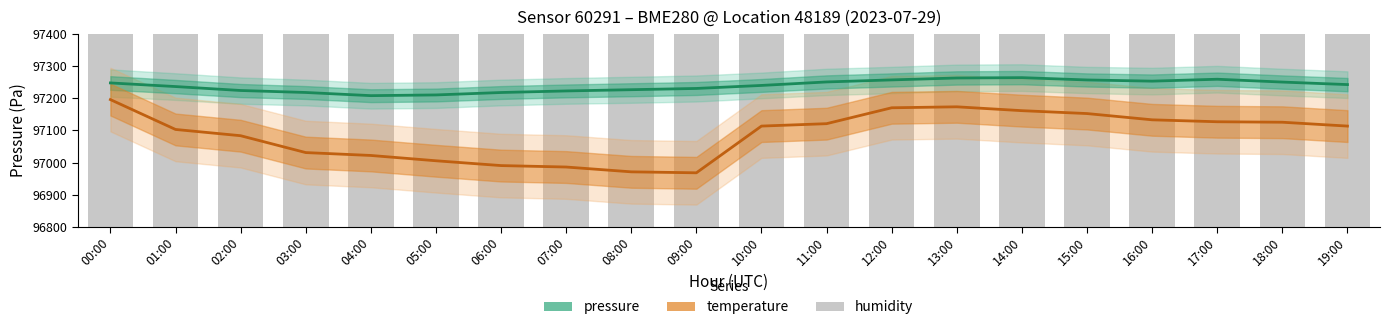

Reading left to right, what are all the values shown in this chart?

pressure: 00:00=97247.9	01:00=97236.6	02:00=97224.3	03:00=97218.1	04:00=97208.3	05:00=97210.5	06:00=97218.0	07:00=97222.9	08:00=97226.8	09:00=97230.7	10:00=97240.1	11:00=97250.9	12:00=97257.3	13:00=97263.3	14:00=97264.3	15:00=97257.1	16:00=97253.4	17:00=97259.4	18:00=97250.6	19:00=97242.8
temperature: 00:00=97196.0	01:00=97103.0	02:00=97083.5	03:00=97031.0	04:00=97022.0	05:00=97005.5	06:00=96990.5	07:00=96986.0	08:00=96971.0	09:00=96968.0	10:00=97113.5	11:00=97121.0	12:00=97170.5	13:00=97173.5	14:00=97161.5	15:00=97152.5	16:00=97133.0	17:00=97127.0	18:00=97125.5	19:00=97113.5
humidity: 00:00=96875.0	01:00=96875.0	02:00=96875.0	03:00=96875.0	04:00=96875.0	05:00=96875.0	06:00=96875.0	07:00=96875.0	08:00=96875.0	09:00=96875.0	10:00=96875.0	11:00=96875.0	12:00=96875.0	13:00=96875.0	14:00=96875.0	15:00=96875.0	16:00=96875.0	17:00=96875.0	18:00=96875.0	19:00=96875.0